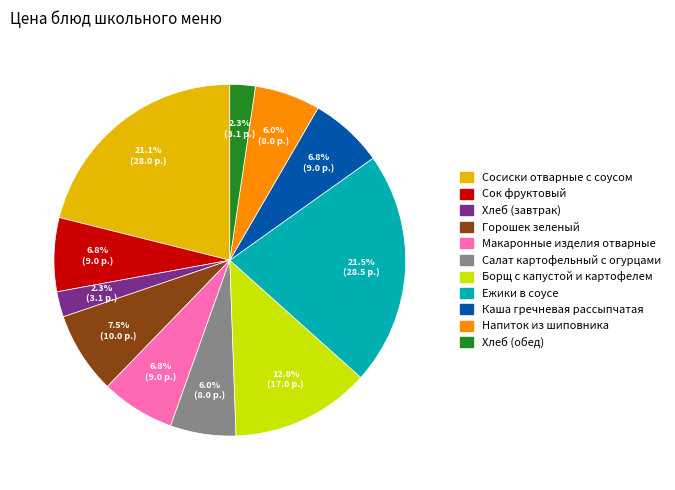

Which has a higher value, Хлеб (обед) or Борщ с капустой и картофелем?

Борщ с капустой и картофелем